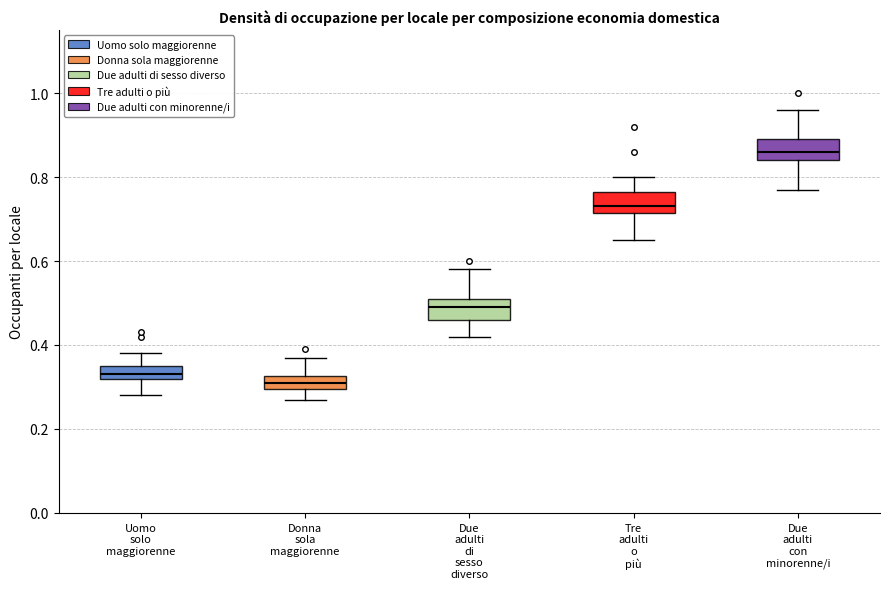

Which box has the highest median line?

Due adulti con minorenne/i